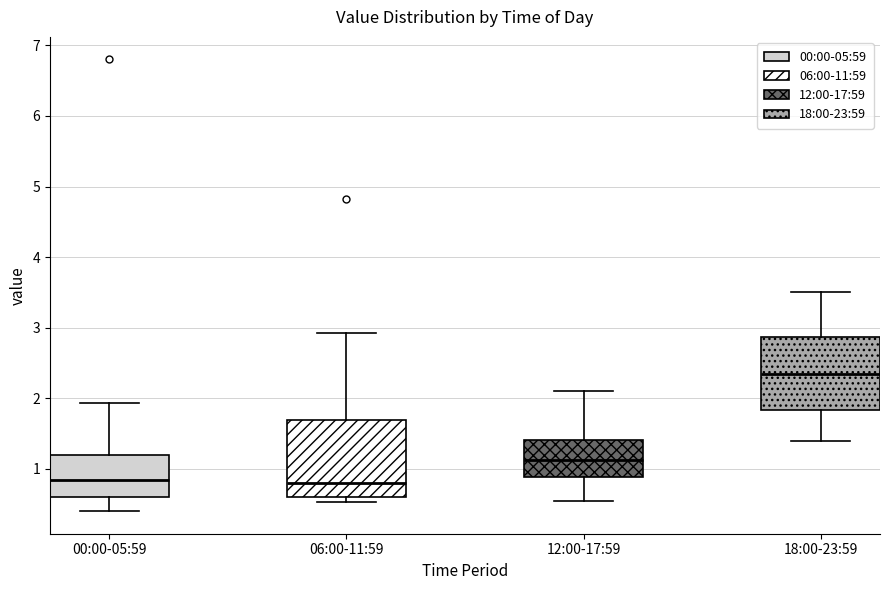

Reading left to right, read every box against the y-axis: the position of its median line, the range the box covers, and the ends of its whiskers. The values are not printed on the chart, so give them approximately, as read against the axis.

00:00-05:59: median 0.8, box 0.6 to 1.2, whiskers 0.4 to 1.9
06:00-11:59: median 0.8, box 0.6 to 1.7, whiskers 0.5 to 2.9
12:00-17:59: median 1.1, box 0.9 to 1.4, whiskers 0.6 to 2.1
18:00-23:59: median 2.4, box 1.8 to 2.9, whiskers 1.4 to 3.5